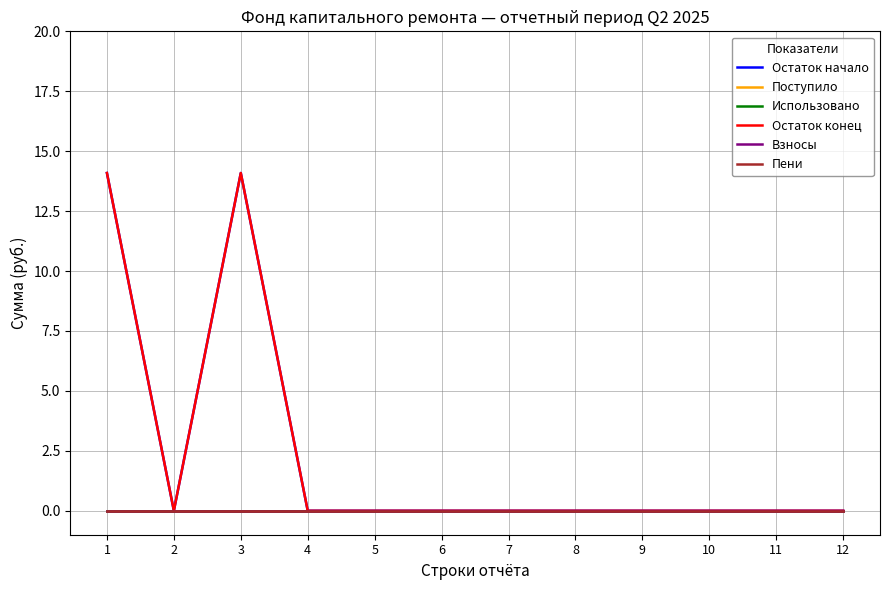

Between 8 and 11, which is larger?

8